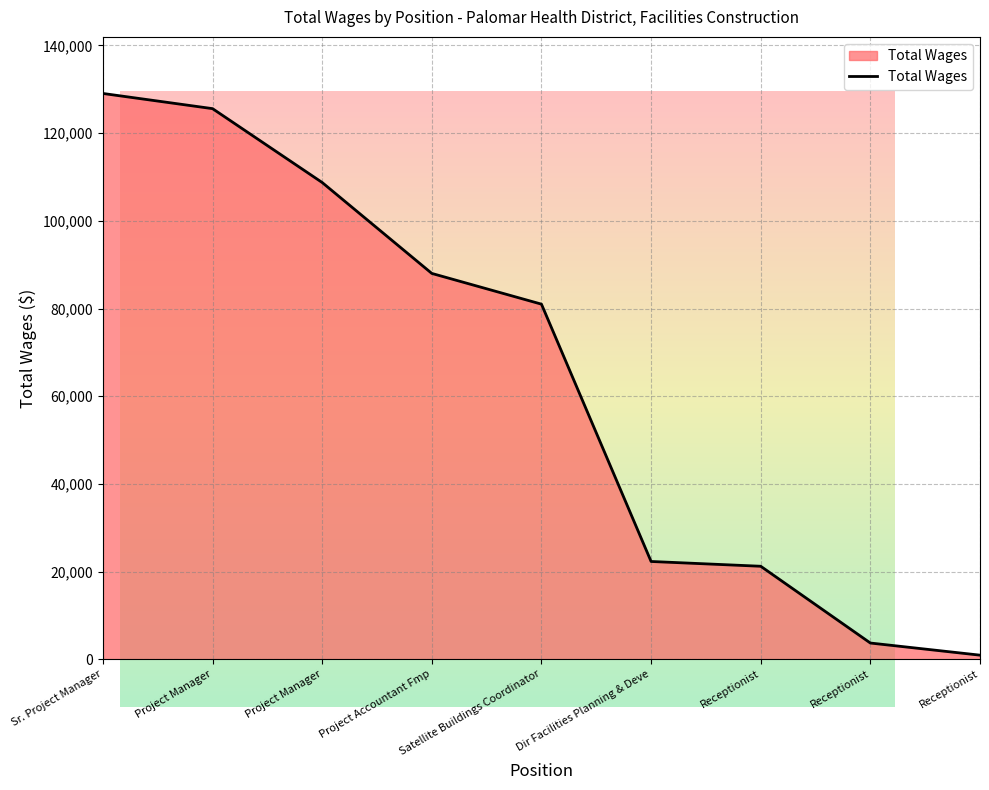

How many series are shown in this chart?

1